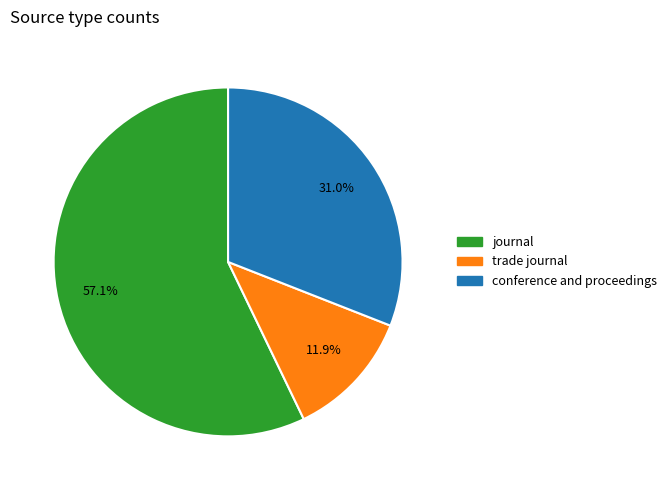

Which slice is the smallest?

trade journal